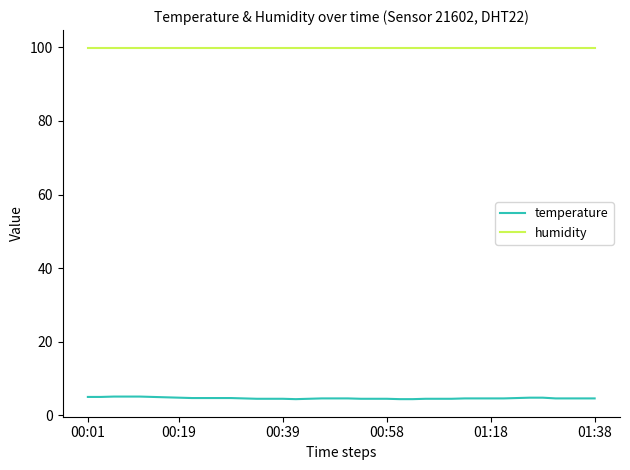

What is the maximum value shown in the chart?

99.9